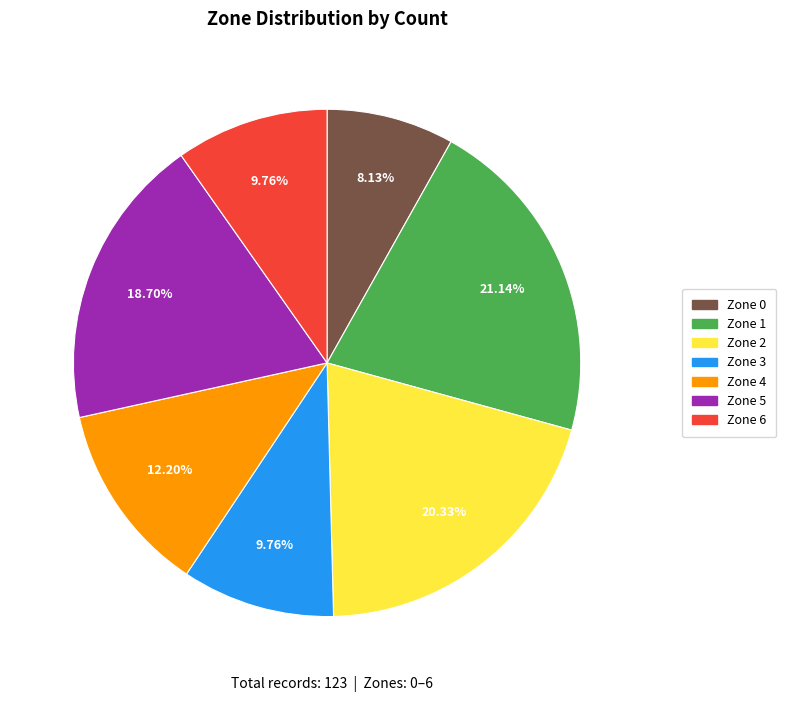

Is there any slice that represents more than half of the pie?

No